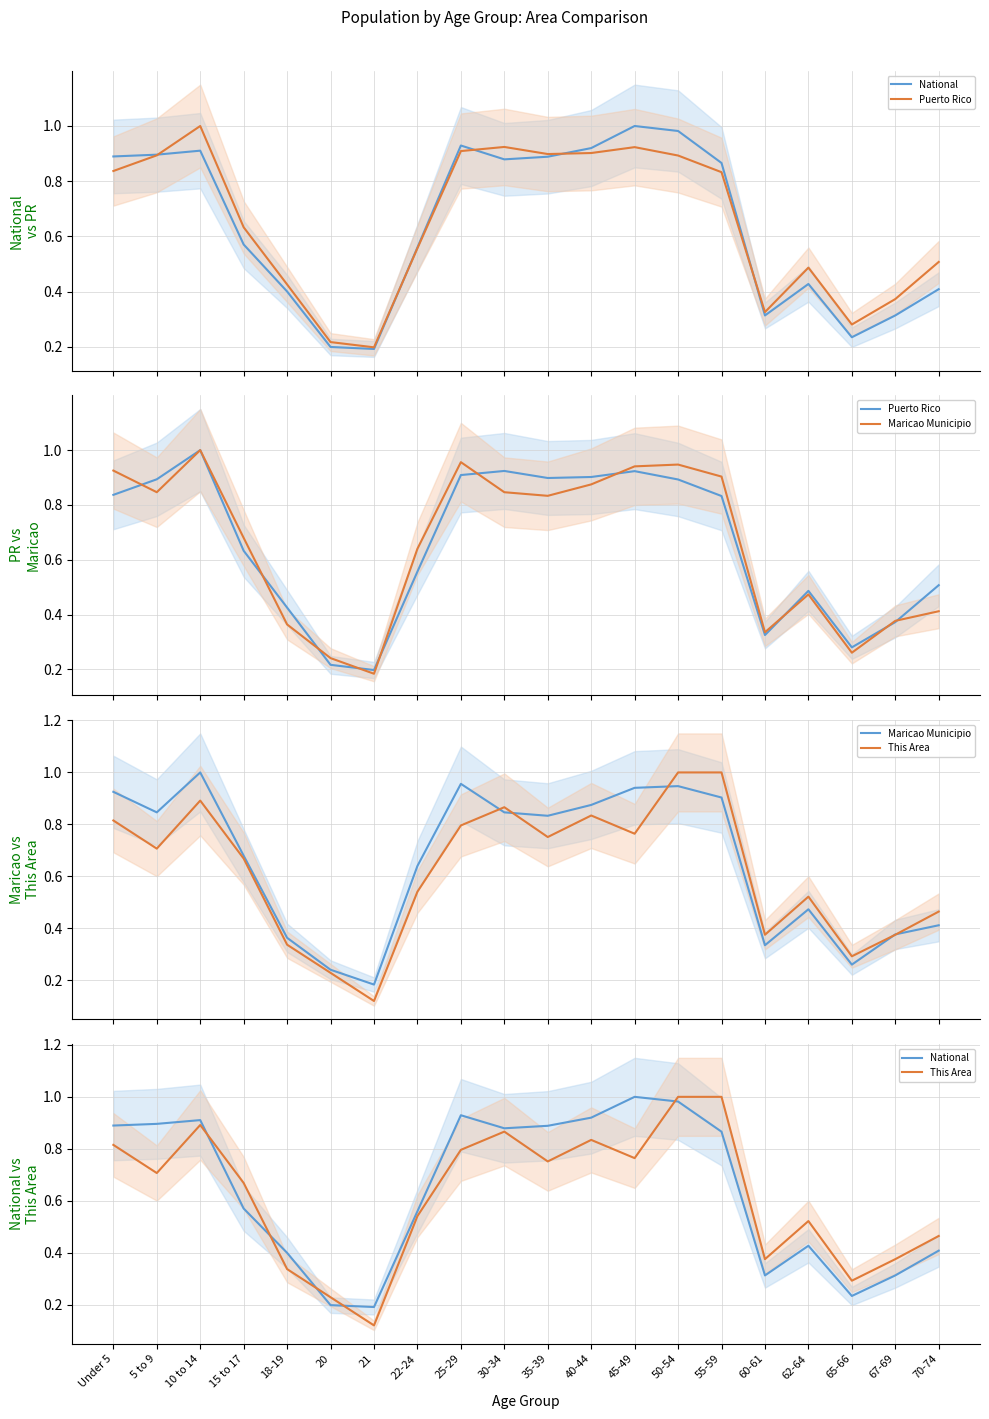

Rank the series at 25-29 from lowest to highest value.

This Area, Puerto Rico, National, Maricao Municipio